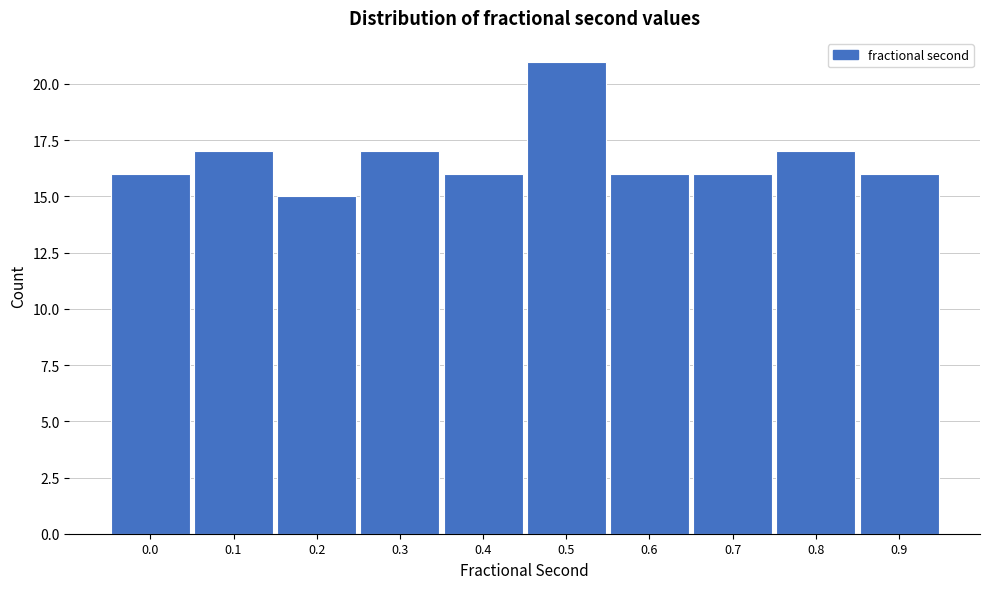

Reading left to right, what are all the values shown in this chart?

0.0=16	0.1=17	0.2=15	0.3=17	0.4=16	0.5=21	0.6=16	0.7=16	0.8=17	0.9=16